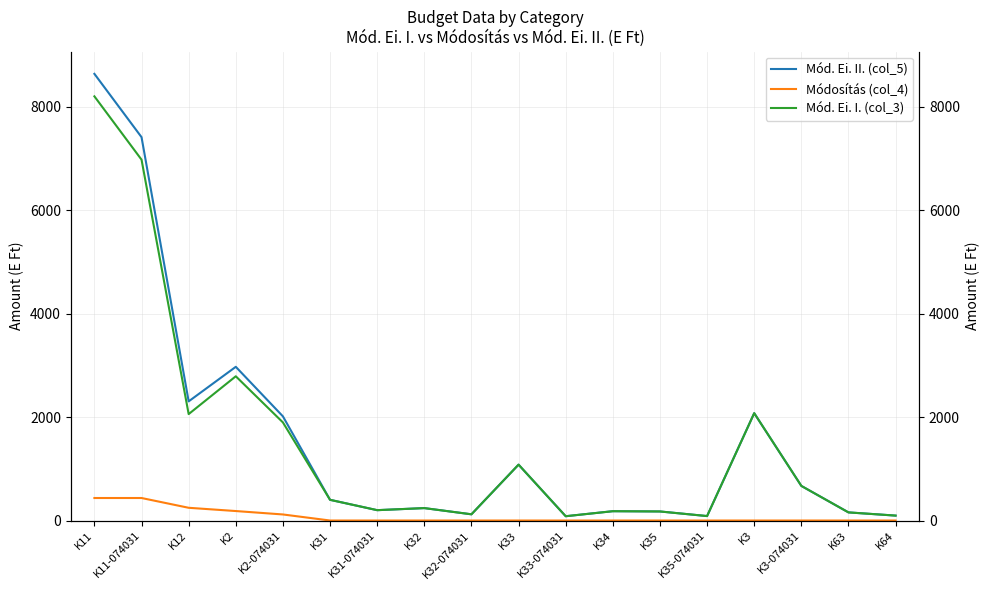

How many values in the Mód. Ei. II. (col_5) series exceed 400?

8